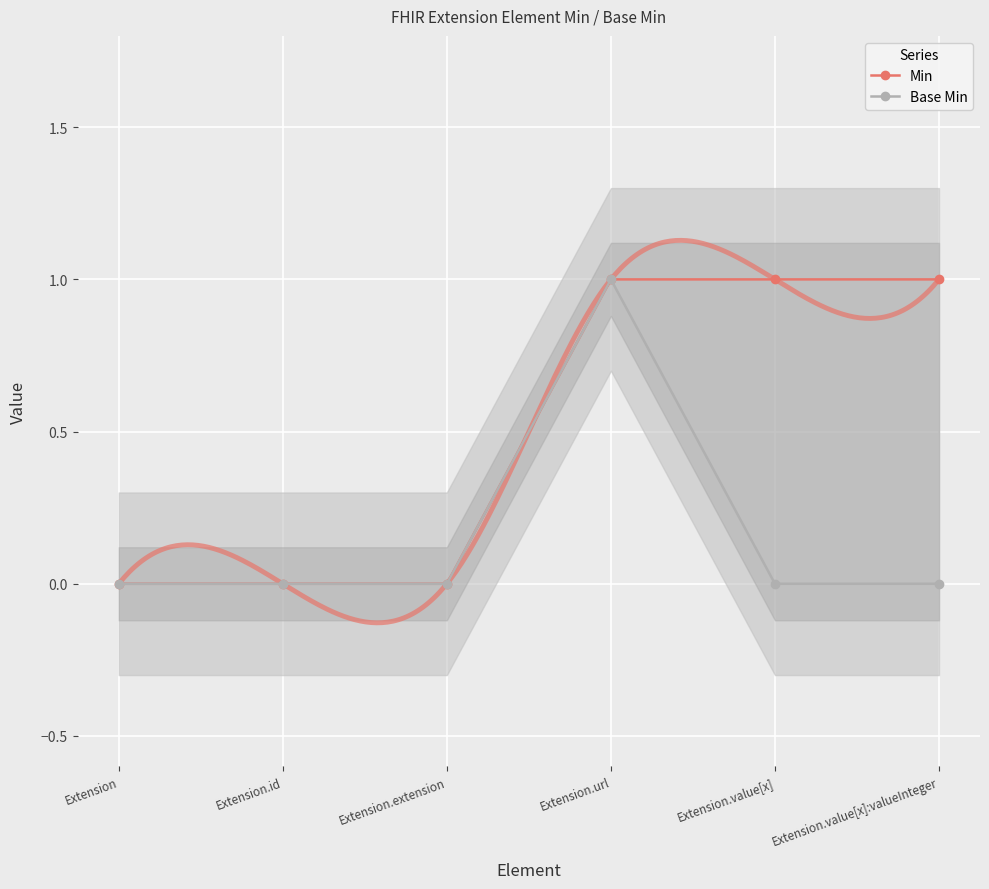

What is the total value across all series at Extension.value[x]?

1